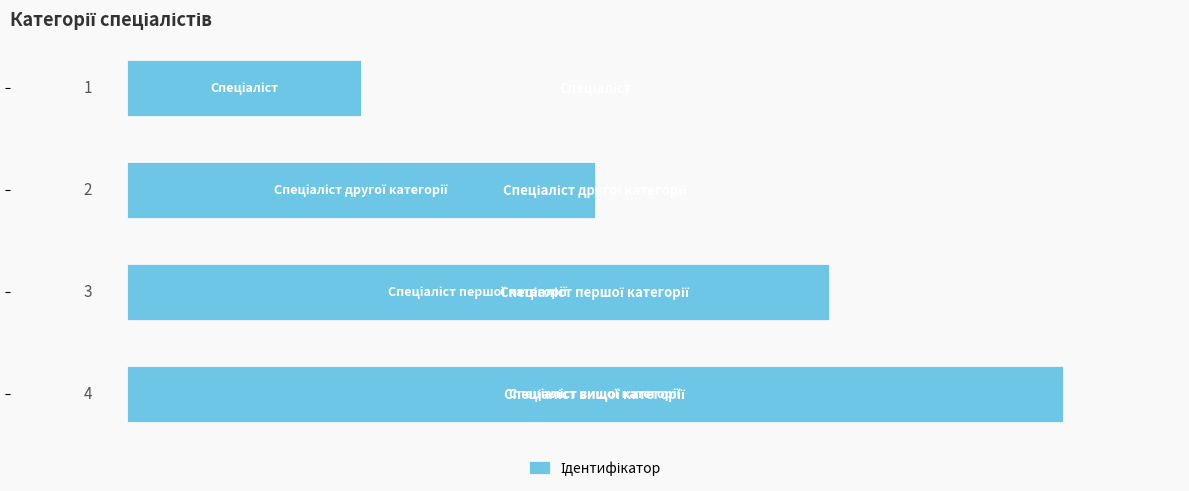

What is the value of the 4th bar from the top?

4